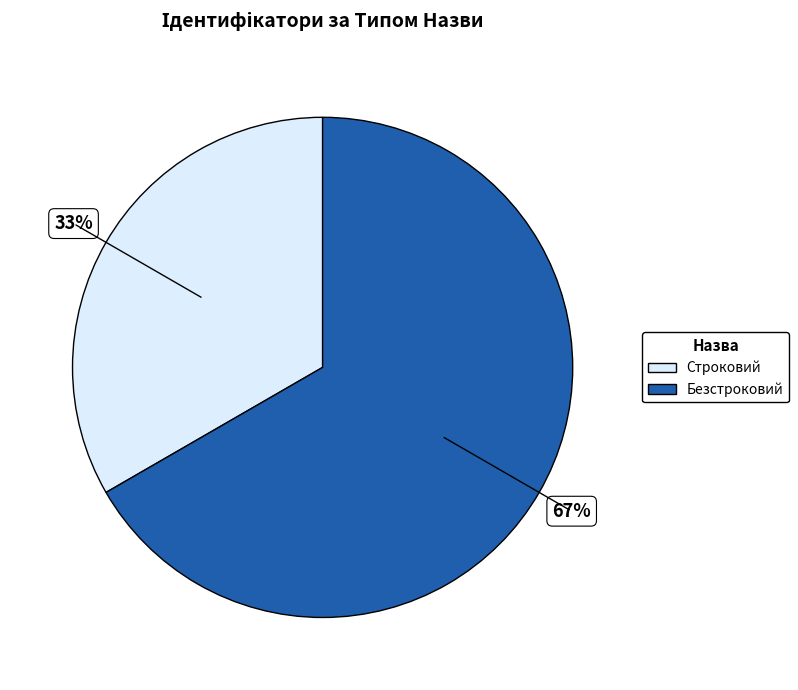

Is the sum of Безстроковий and Строковий greater than half?

Yes